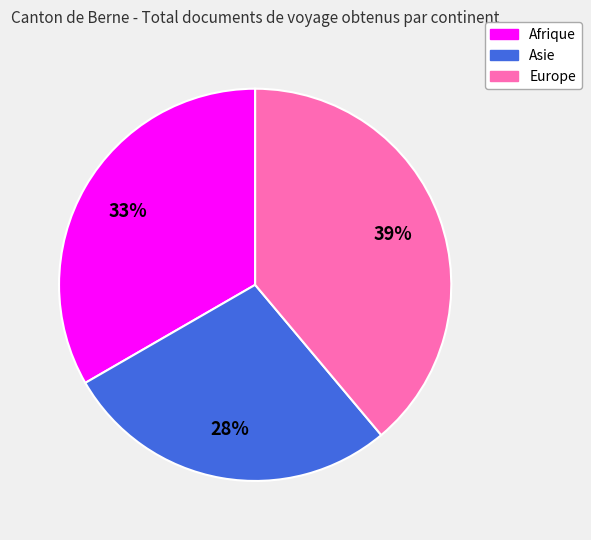

To the nearest percent, what is the average slice percentage?

33%